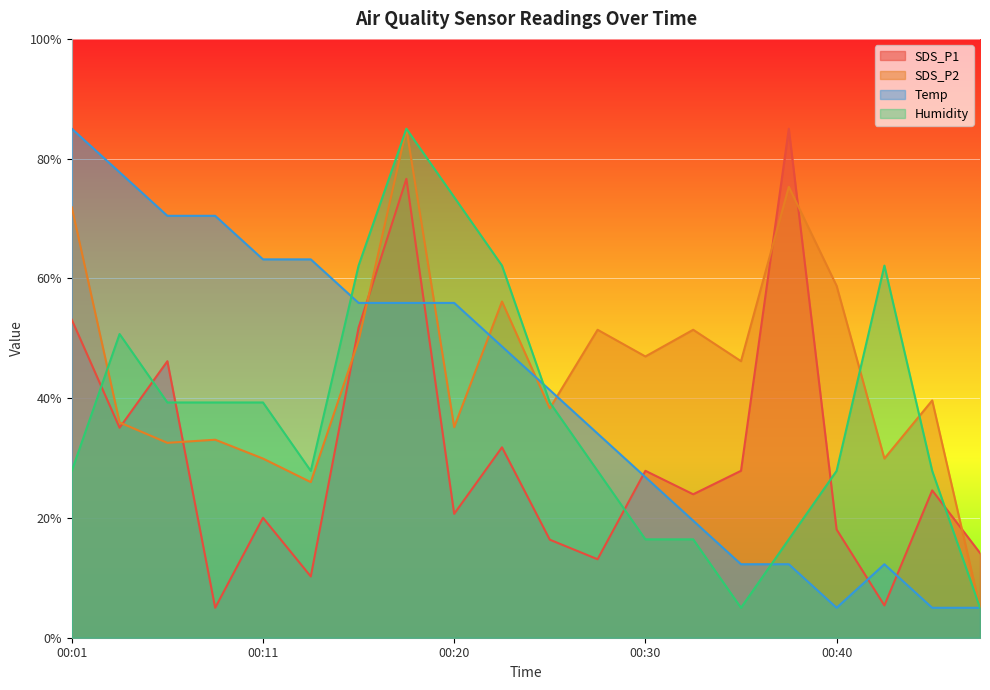

Is it true that SDS_P1 equals 35.0 at 00:33?

False